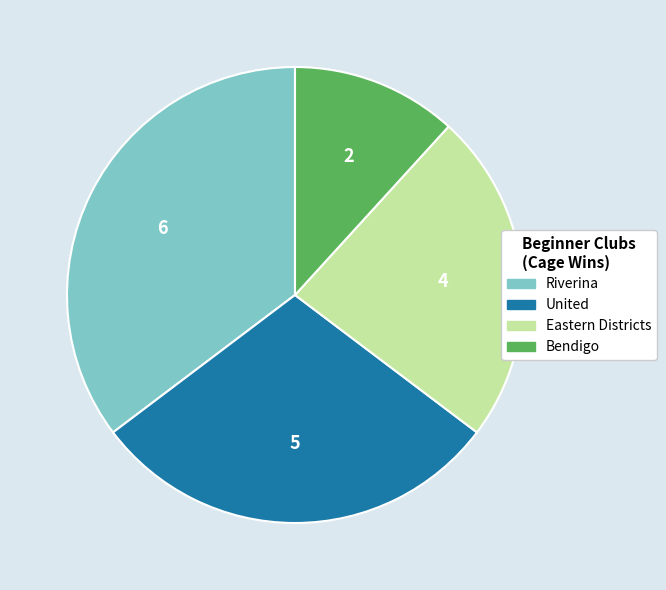

Does any single category account for the majority?

No